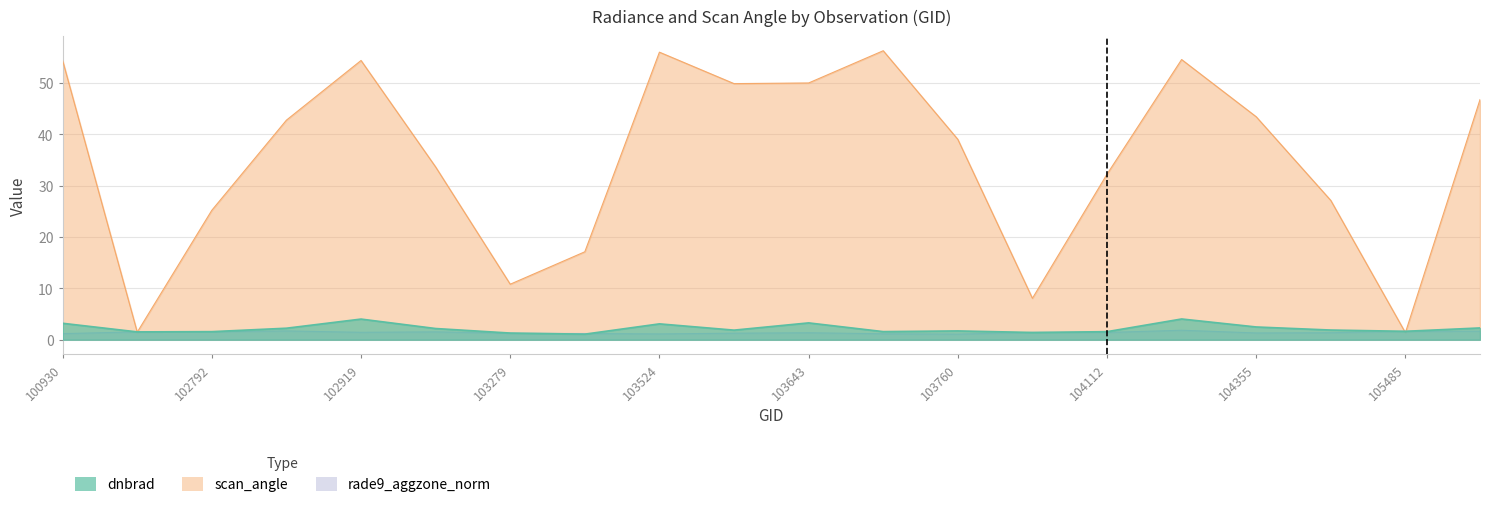

What is the total value across all series at 103524?

60.2